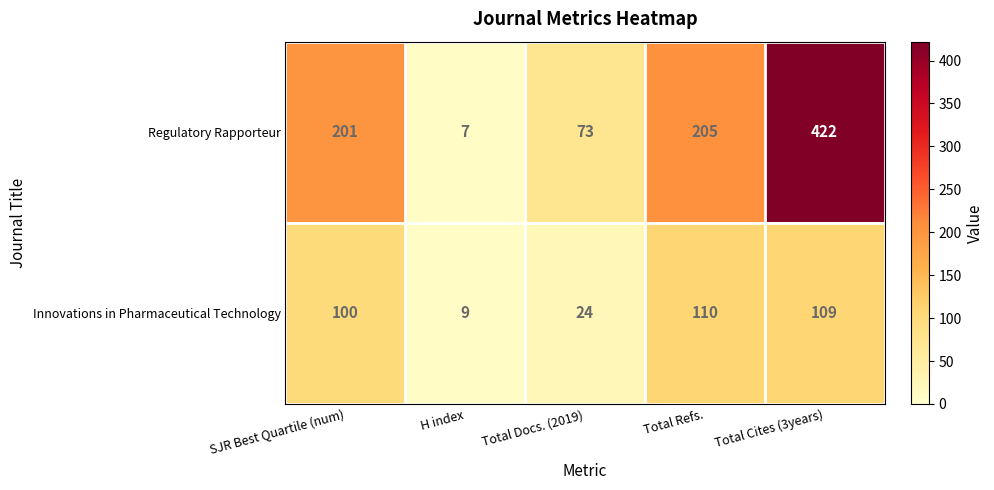

Which series has the widest spread of values?

Regulatory Rapporteur